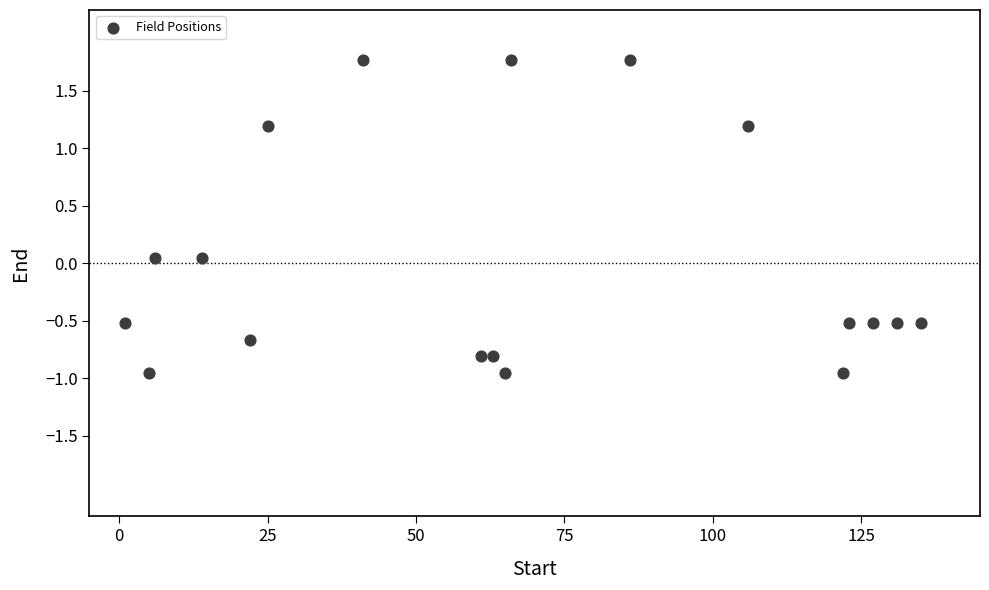

What is the range of Y values (max minus min)?

2.7